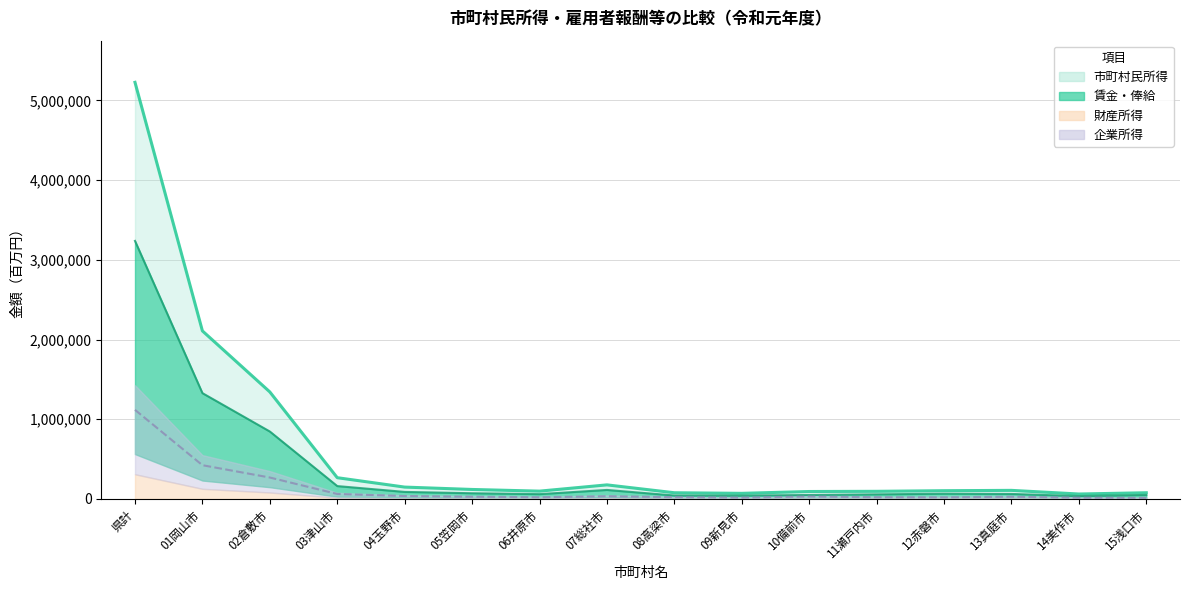

Reading left to right, extract all data points from this chart.

市町村民所得（線）: 県計=5227884	01岡山市=2108583	02倉敷市=1342612	03津山市=266444	04玉野市=148516	05笠岡市=118797	06井原市=97657	07総社市=176353	08高梁市=77585	09新見市=70131	10備前市=93105	11瀬戸内市=95410	12赤磐市=103201	13真庭市=107383	14美作市=61753	15浅口市=77574
賃金・俸給（線）: 県計=3237856	01岡山市=1327722	02倉敷市=846118	03津山市=161367	04玉野市=88098	05笠岡市=71357	06井原市=60148	07総社市=112778	08高梁市=43228	09新見市=41876	10備前市=49383	11瀬戸内市=57570	12赤磐市=65481	13真庭市=62639	14美作市=35741	15浅口市=50098
企業所得（線）: 県計=1117846	01岡山市=423131	02倉敷市=268579	03津山市=62130	04玉野市=36560	05笠岡市=27809	06井原市=21322	07総社市=33655	08高梁市=22573	09新見市=17135	10備前市=30546	11瀬戸内市=21697	12赤磐市=20330	13真庭市=27911	14美作市=16266	15浅口市=14036